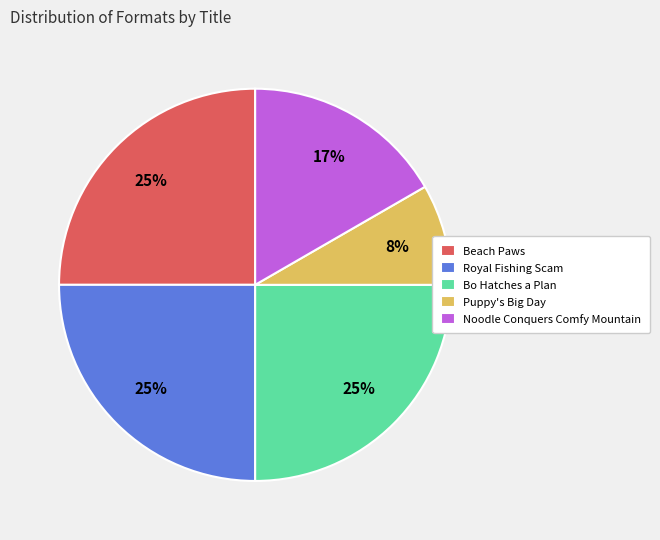

What is the smallest slice in the pie chart?

Puppy's Big Day